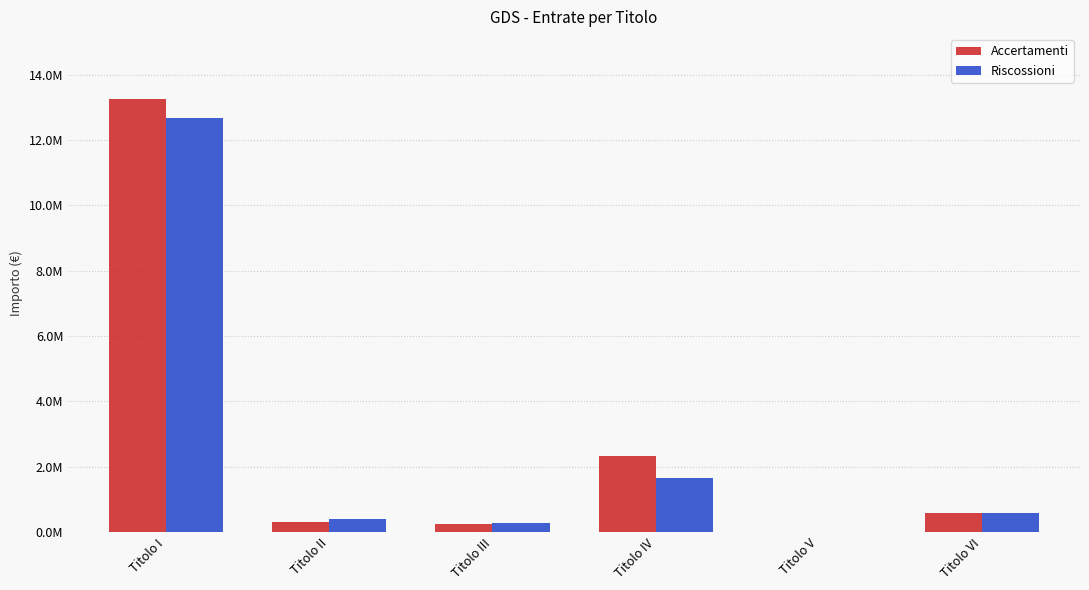

True or false: Riscossioni has a value of 264300.5 at Titolo III.

True